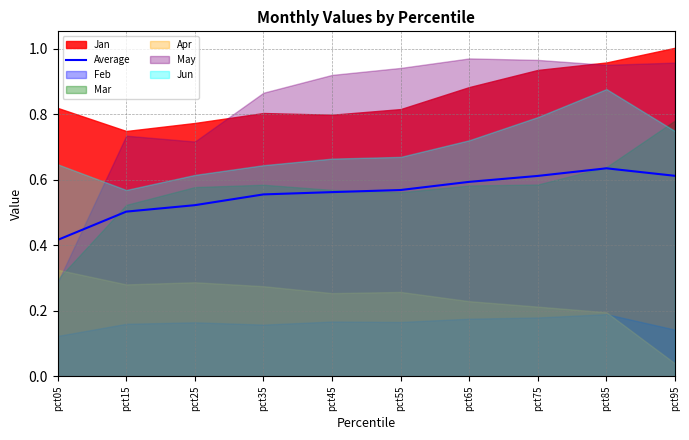

Is it true that the value at pct25 is 0.9?

False